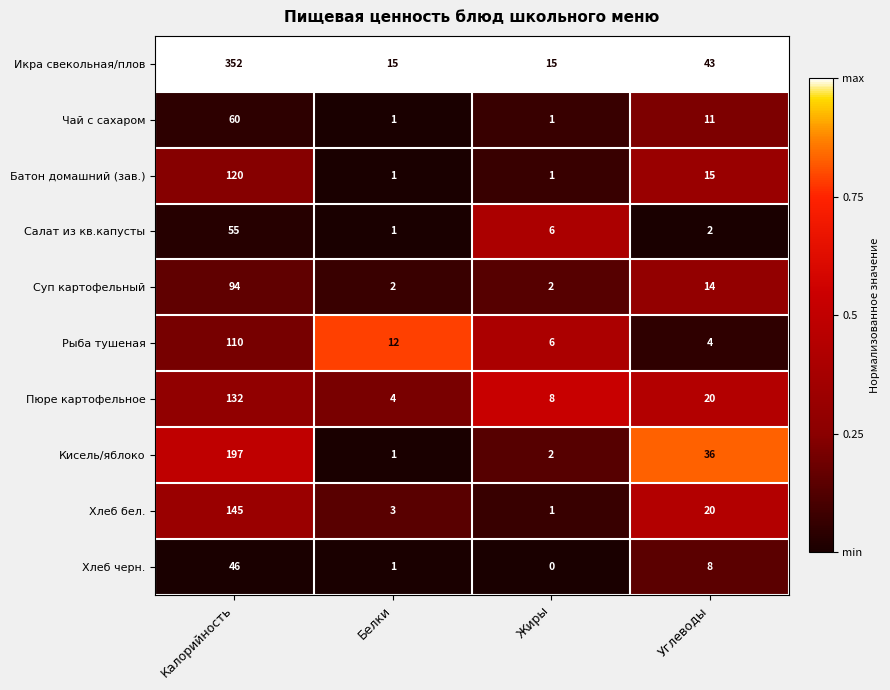

Which series has the largest range (max minus min)?

Икра свекольная/плов